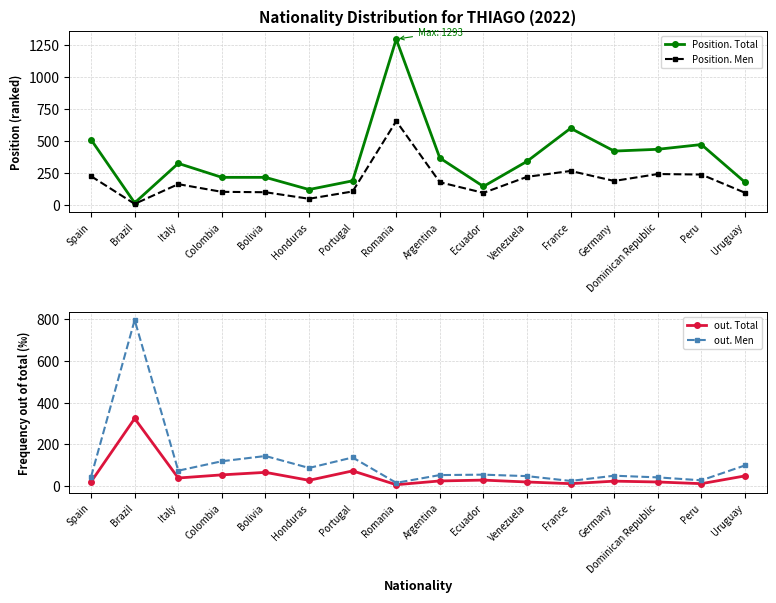

What is the label of the 5th point from the right?

France